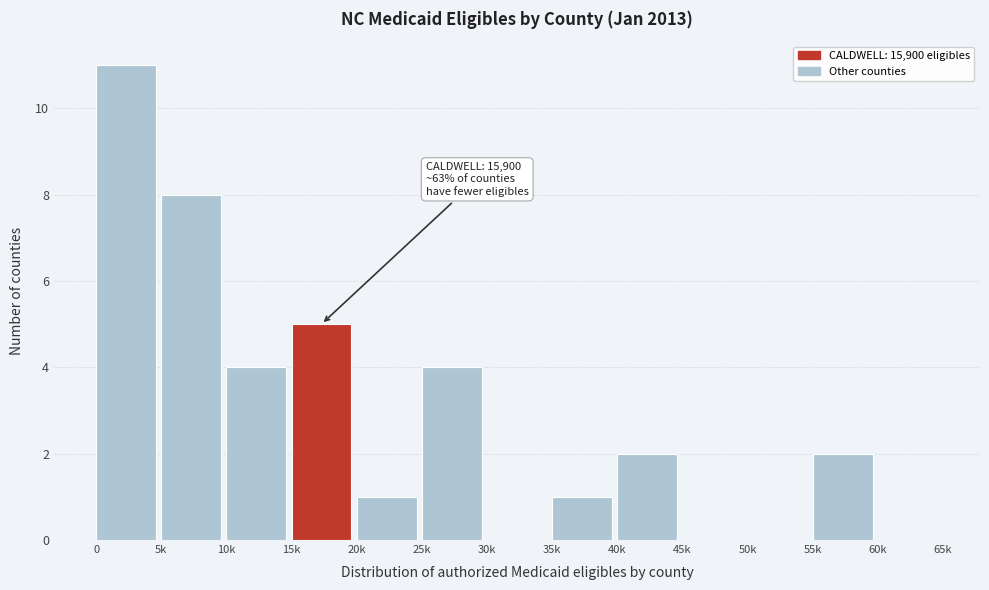

Reading left to right, list all the values displayed in this chart.

0=11	5k=8	10k=4	15k=5	20k=1	25k=4	30k=0	35k=1	40k=2	45k=0	50k=0	55k=2	60k=0